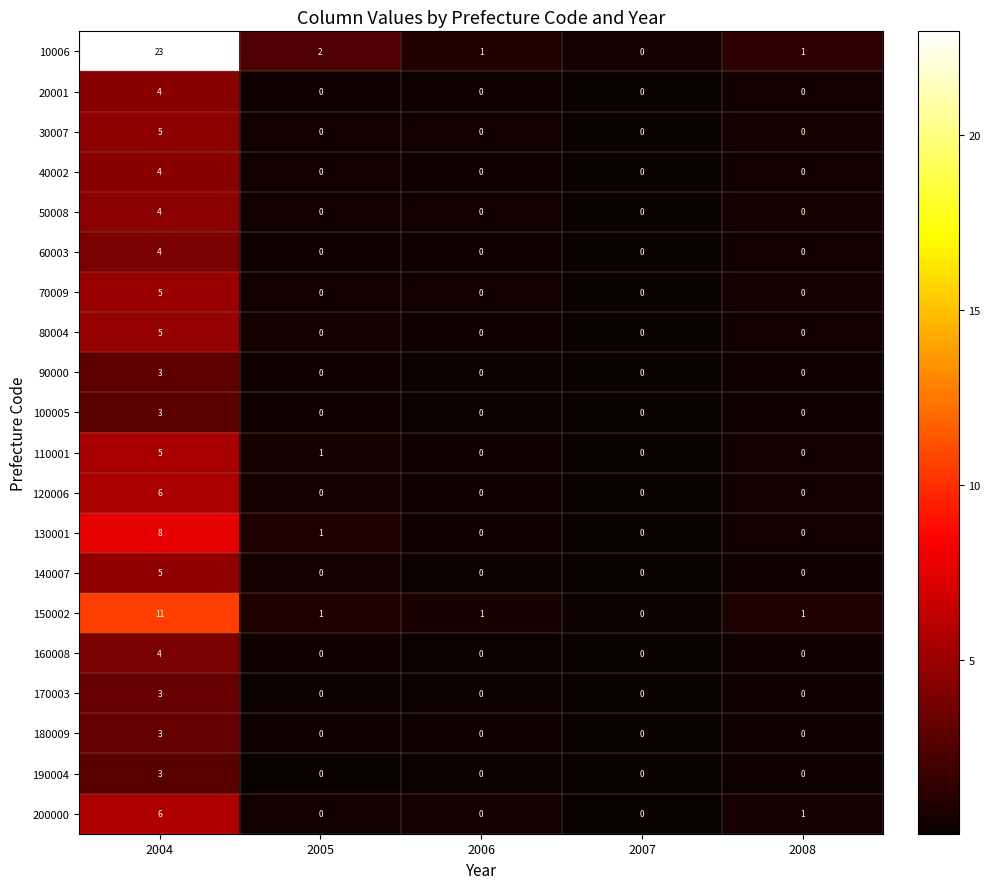

What is the sum of all 70009 values?

5